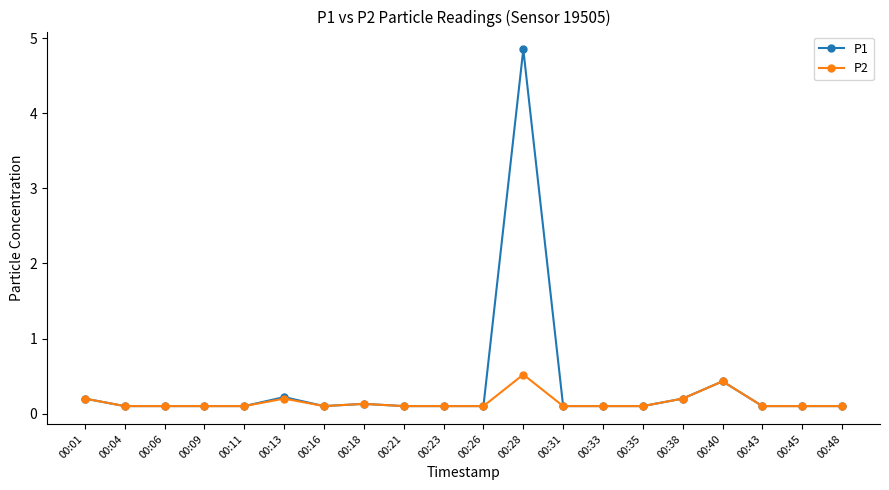

True or false: P2 has more than 2 points higher than both neighbors.

True